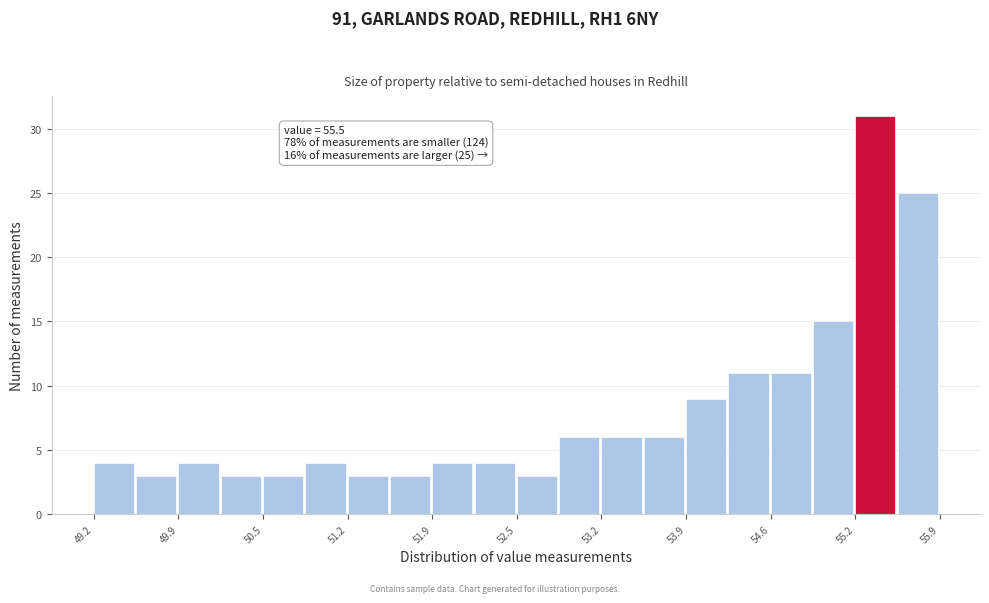

Read against the x-axis, roughly where is the centre of the tallest bar?

55.4